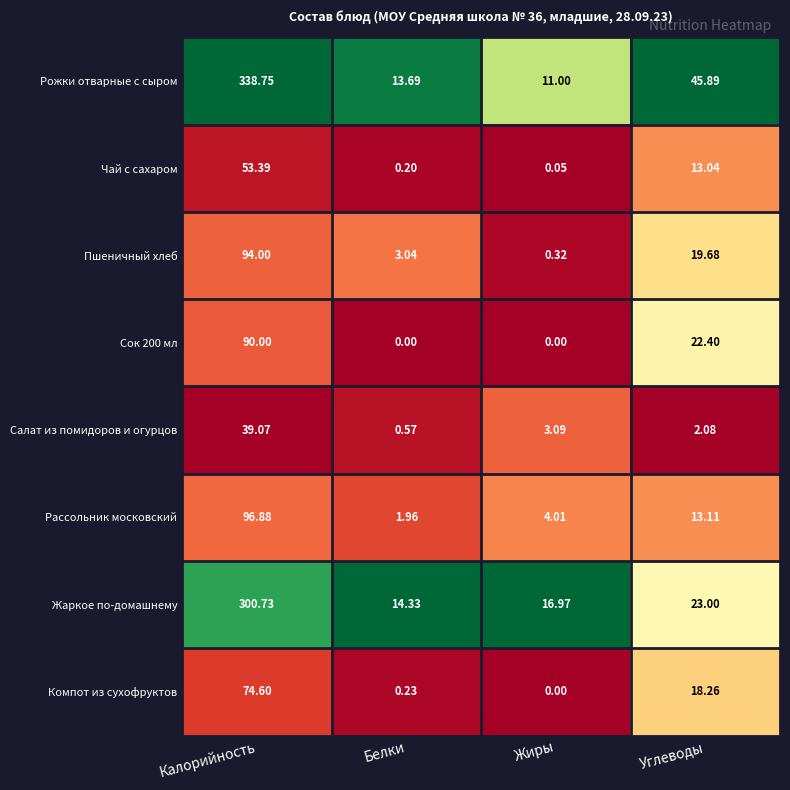

At which label does Компот из сухофруктов reach its peak?

Калорийность